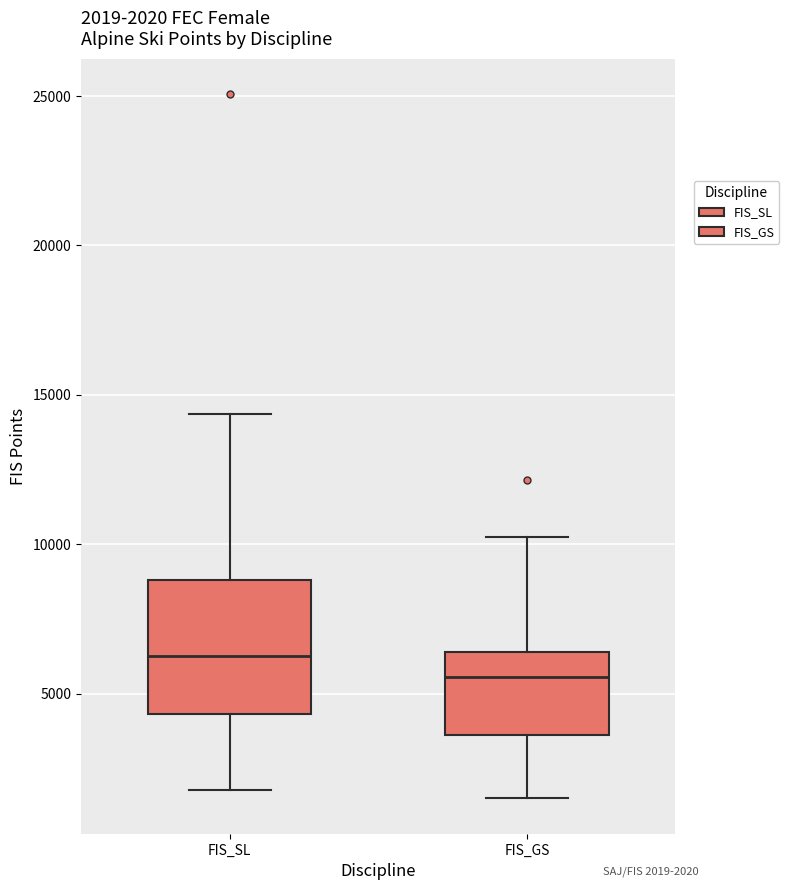

Which box has the highest median line?

FIS_SL